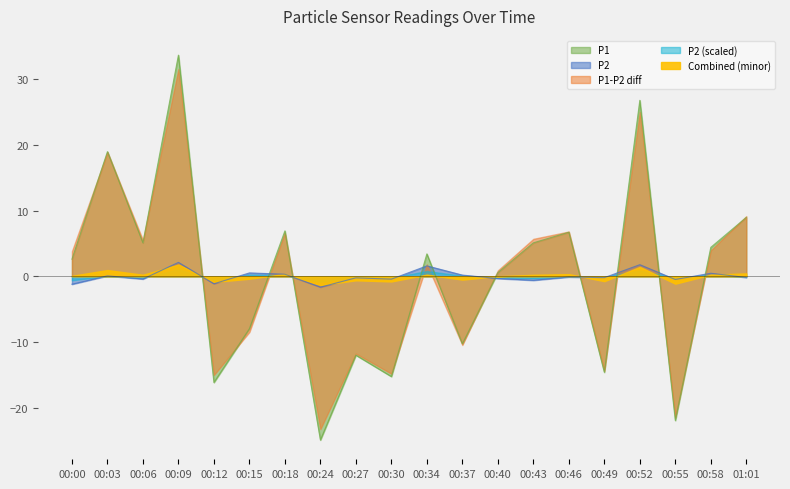

True or false: P1 and P2 intersect in this chart.

True